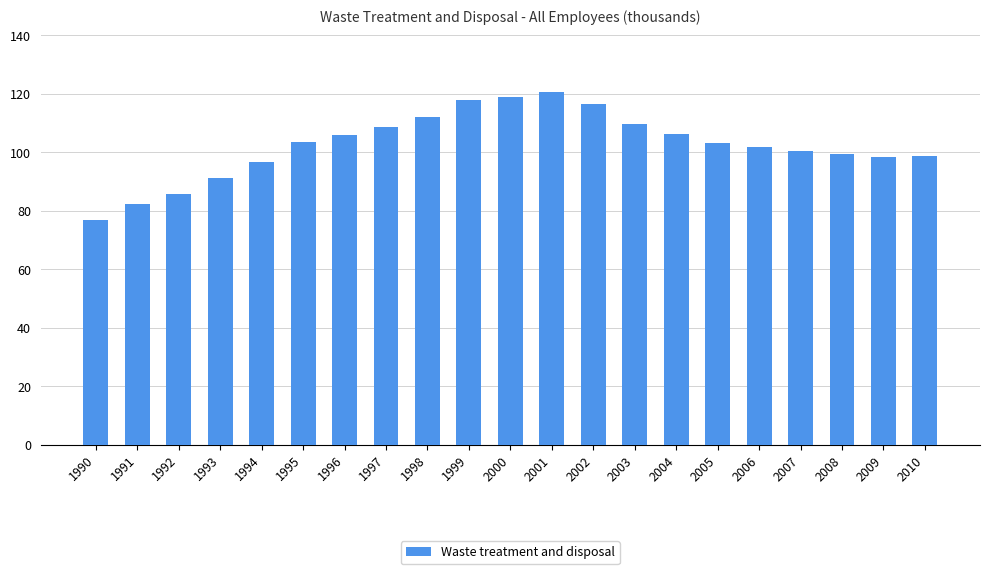

What is the ratio of the value at 1995 to the value at 2004?

1.0